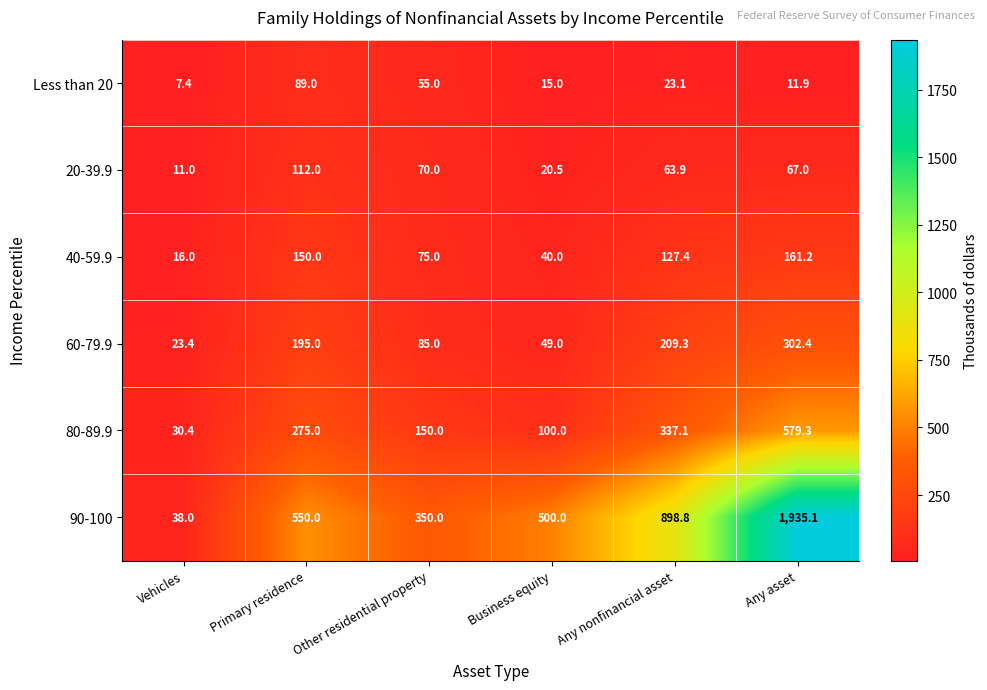

Which label corresponds to the largest value in the chart?

Any asset